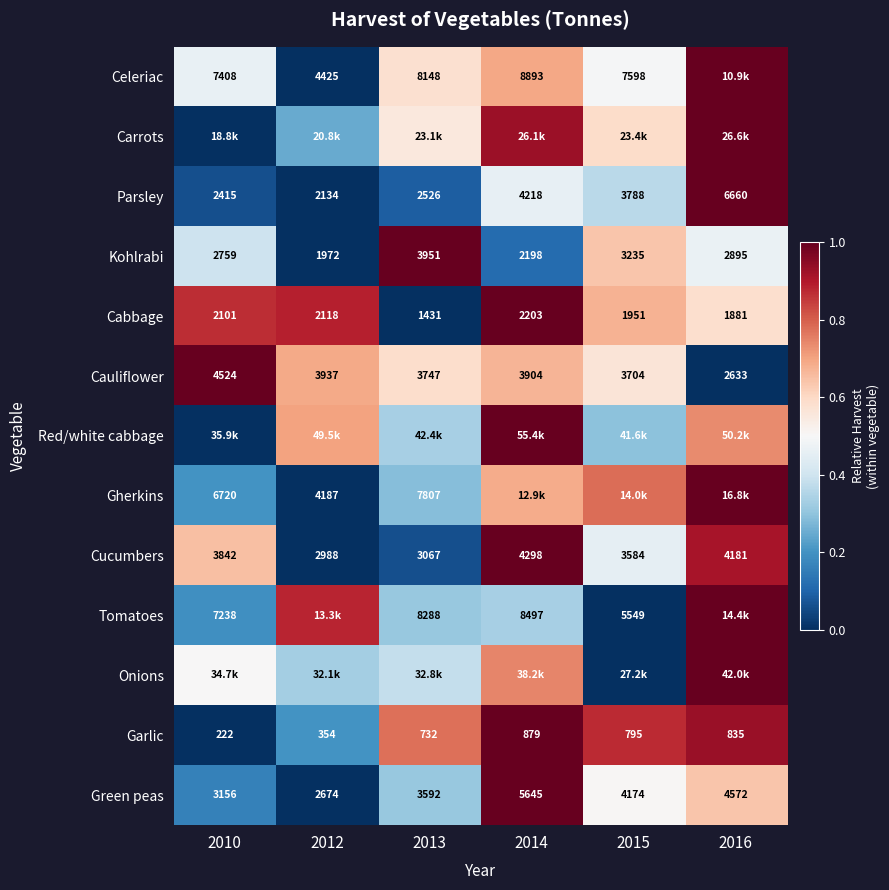

At which label does Tomatoes reach its peak?

2016